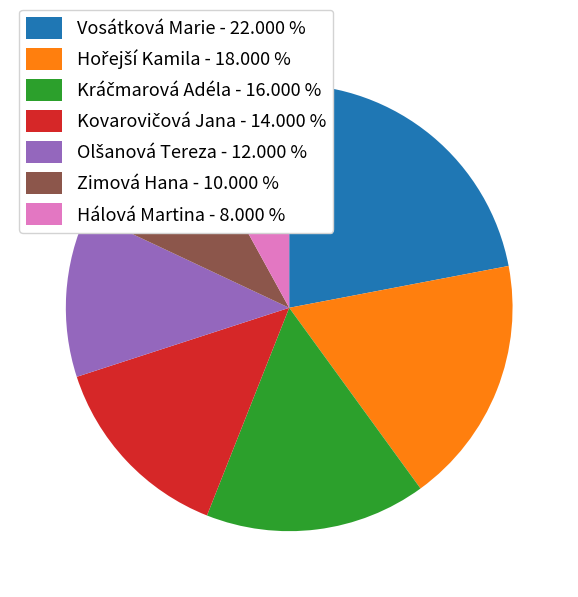

Does Hálová Martina - 8.000 % account for over 50% of the chart?

No